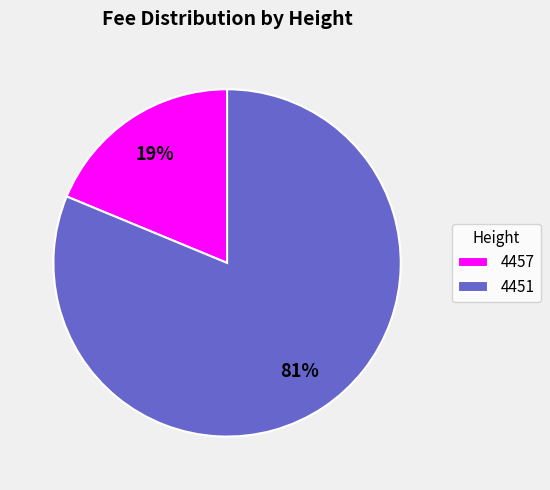

True or false: 4457 accounts for 19% of the total.

True